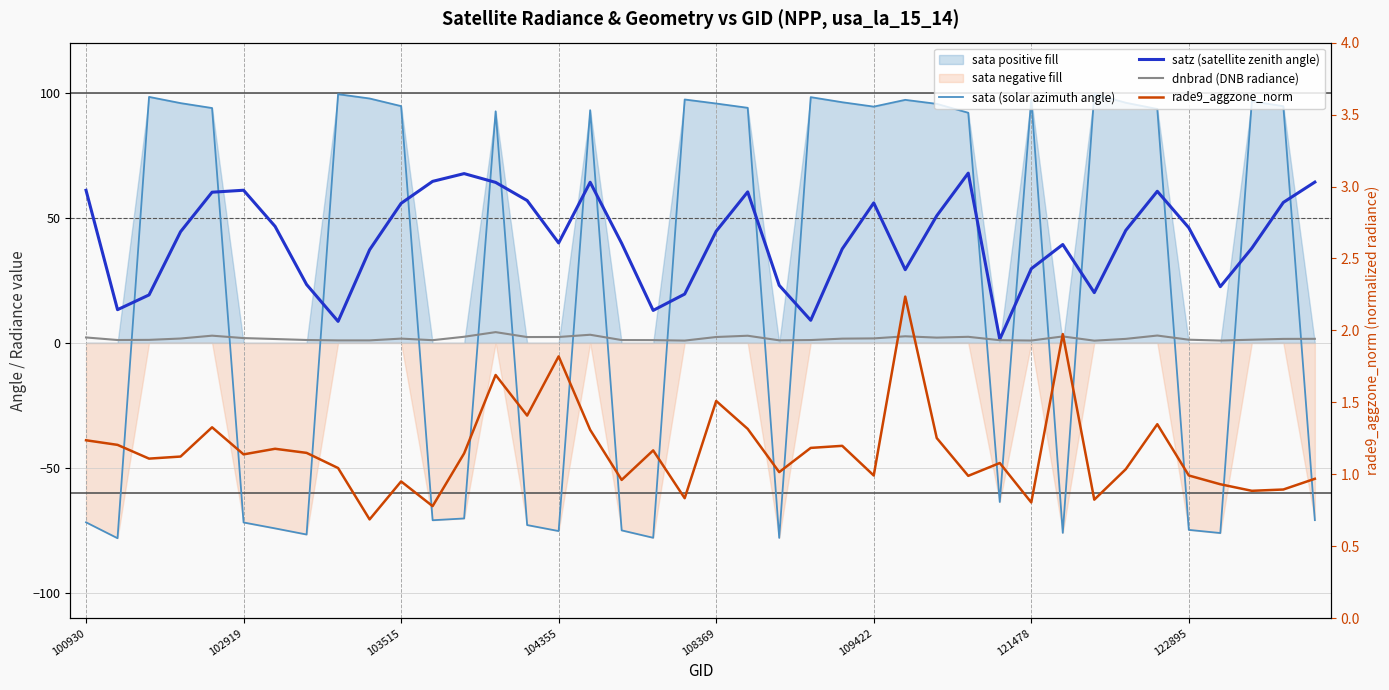

What is the approximate value of sata (solar azimuth angle) at 32?

99.5